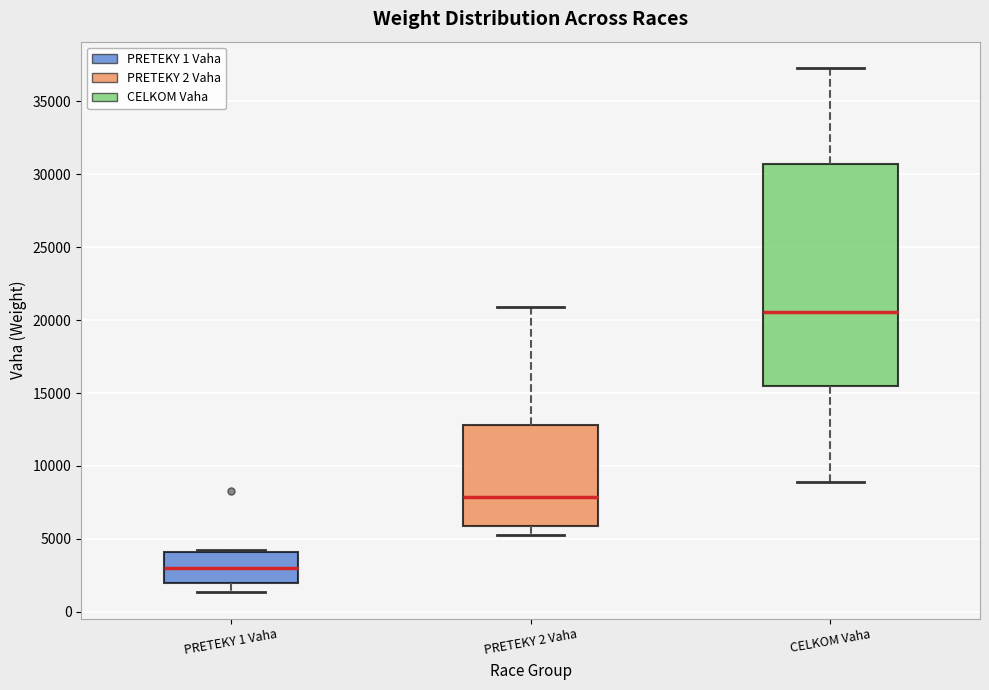

Which box has the lowest median line?

PRETEKY 1 Vaha